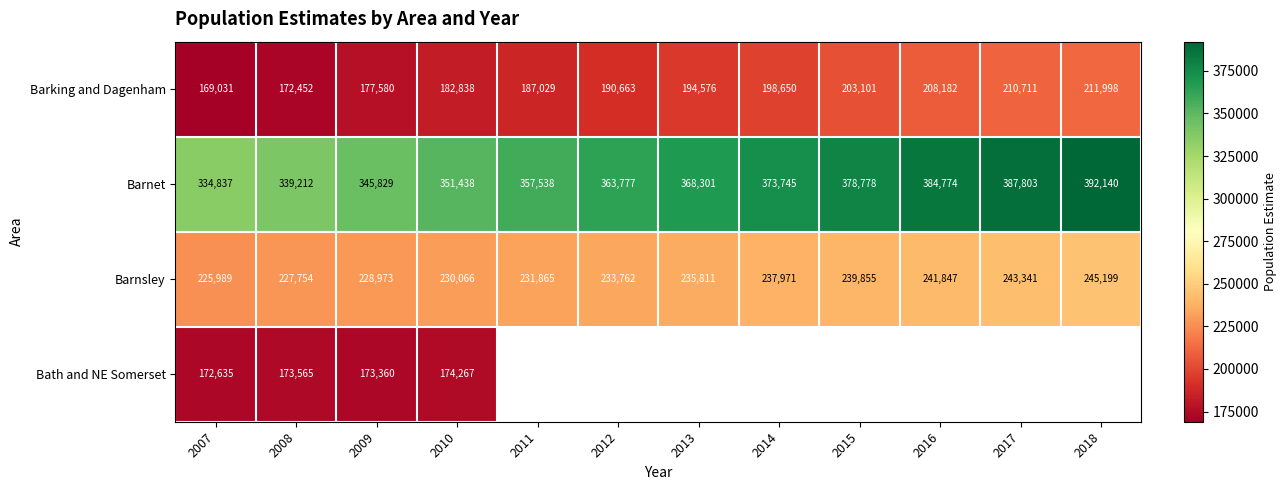

The Barking and Dagenham series shows 194576 at 2013. True or false?

True